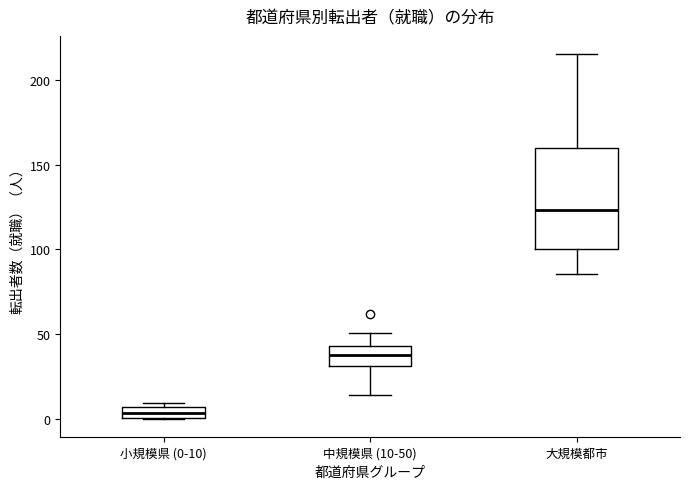

Which box's median line is the highest?

大規模都市